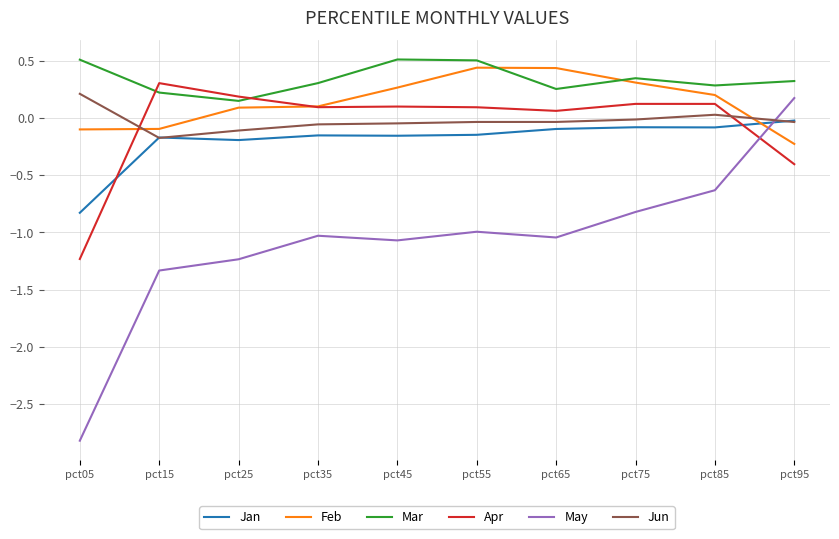

At pct85, list the series in order from smallest to largest.

May, Jan, Jun, Apr, Feb, Mar